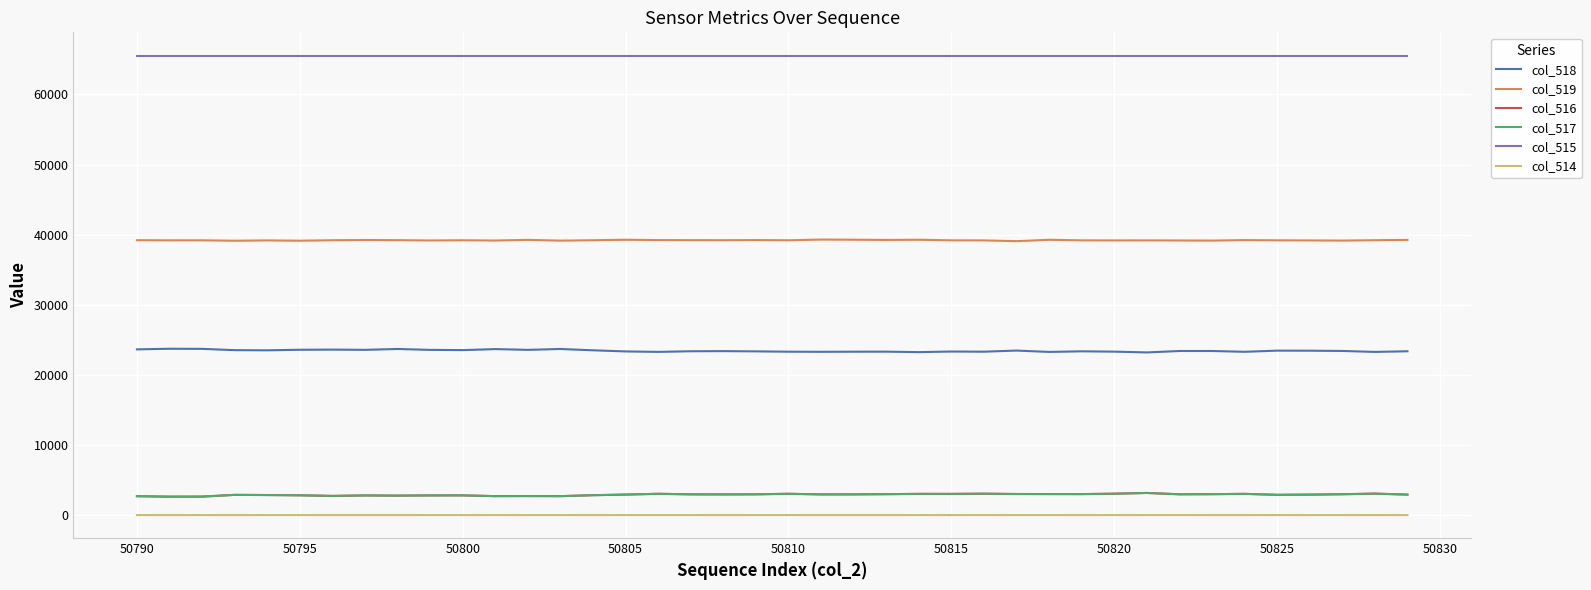

The value of col_514 at 50790 is 0. True or false?

True